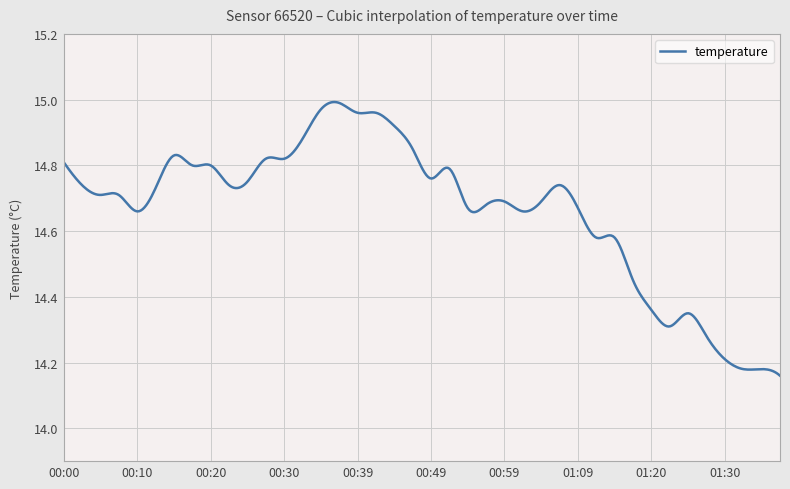

What is the difference between the maximum and minimum values?

0.8